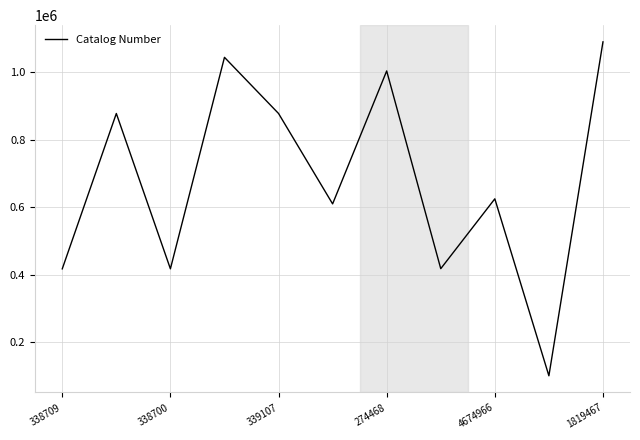

Is this an area chart (filled region under the line)?

No